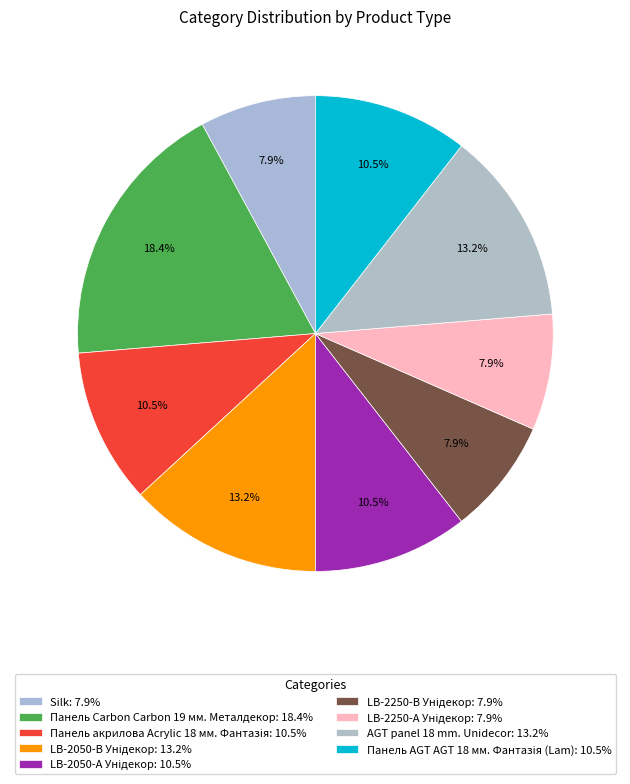

How many segments does this pie chart have?

9